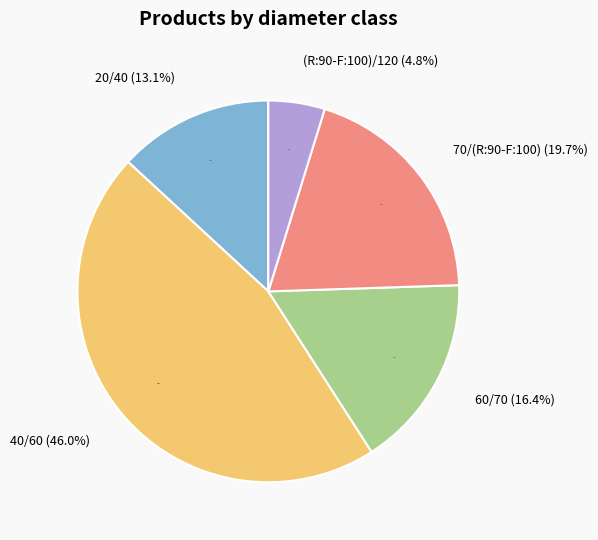

Which slice is the smallest?

(R:90-F:100)/120